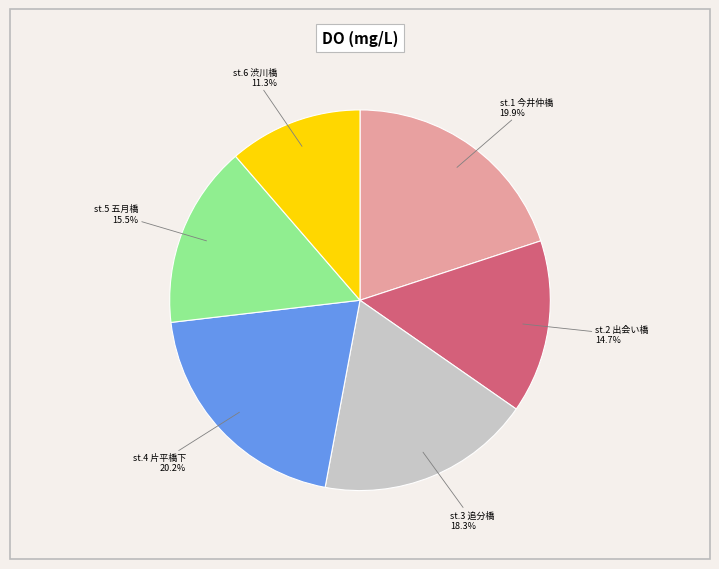

Is it true that st.3 追分橋 is 18% of the pie?

True